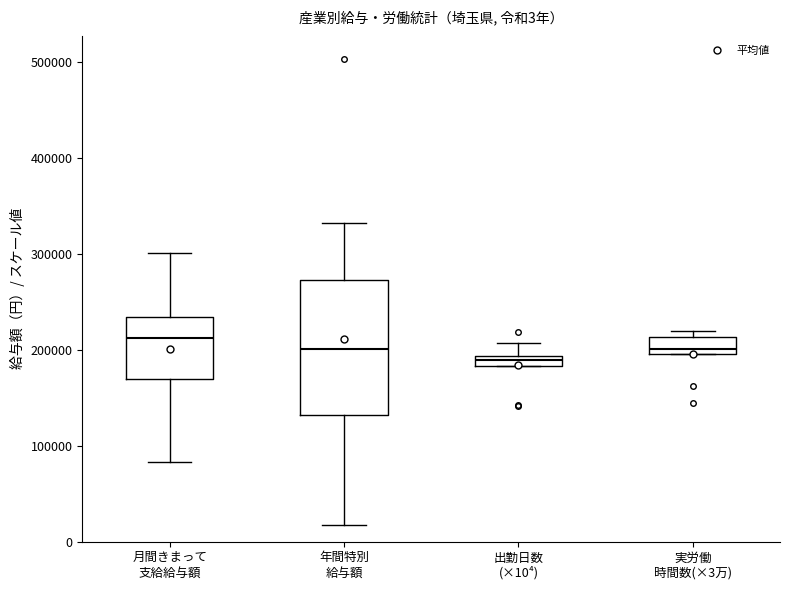

Comparing the boxes themselves (not the whiskers), which one is the tallest?

年間特別 給与額